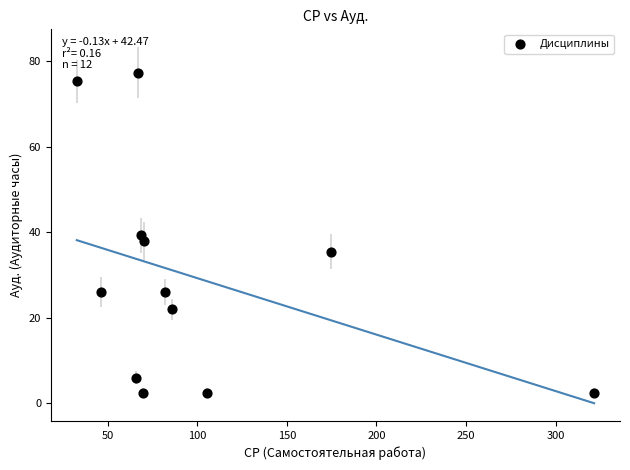

What is the range of X values (max minus min)?

288.8